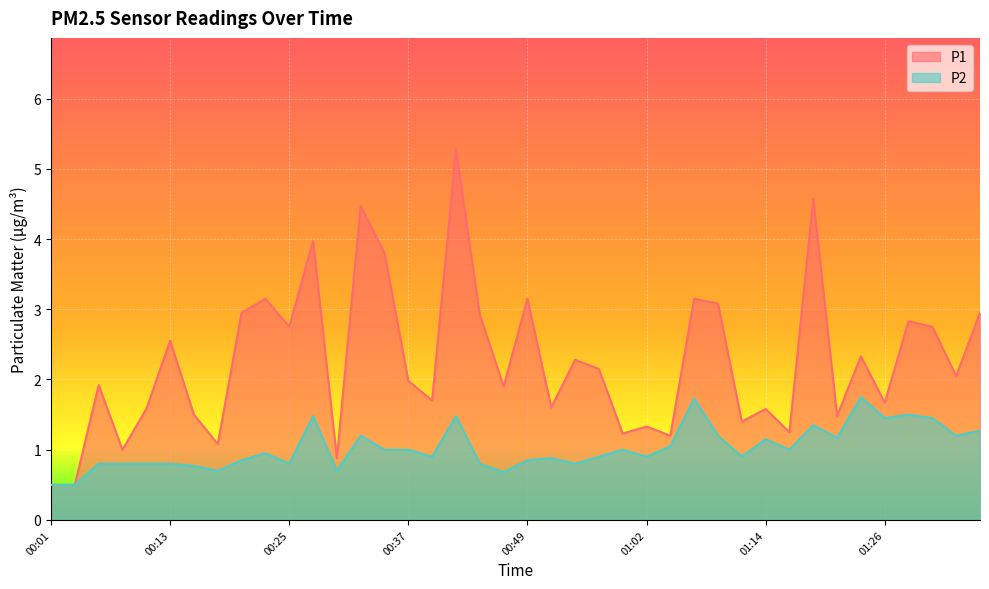

What is the label of the 32nd point from the right?

00:20